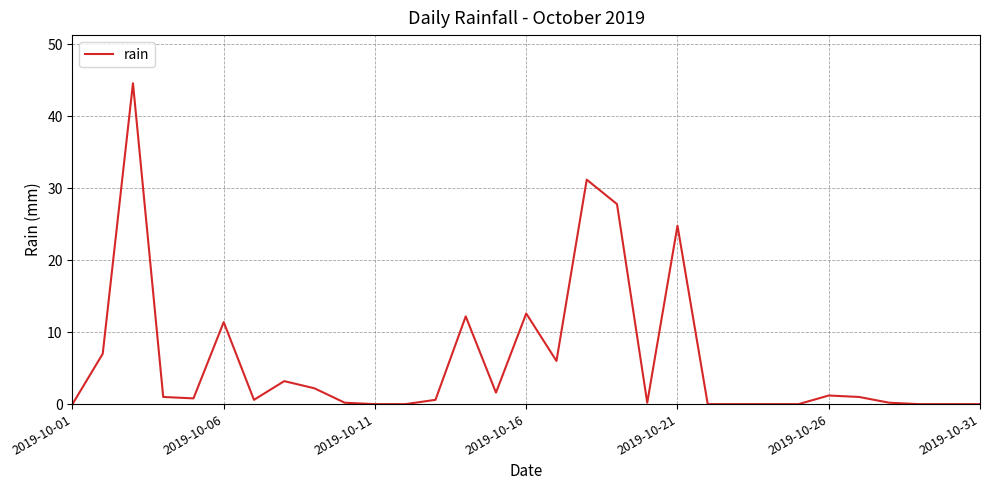

What is the greatest value displayed?

44.6